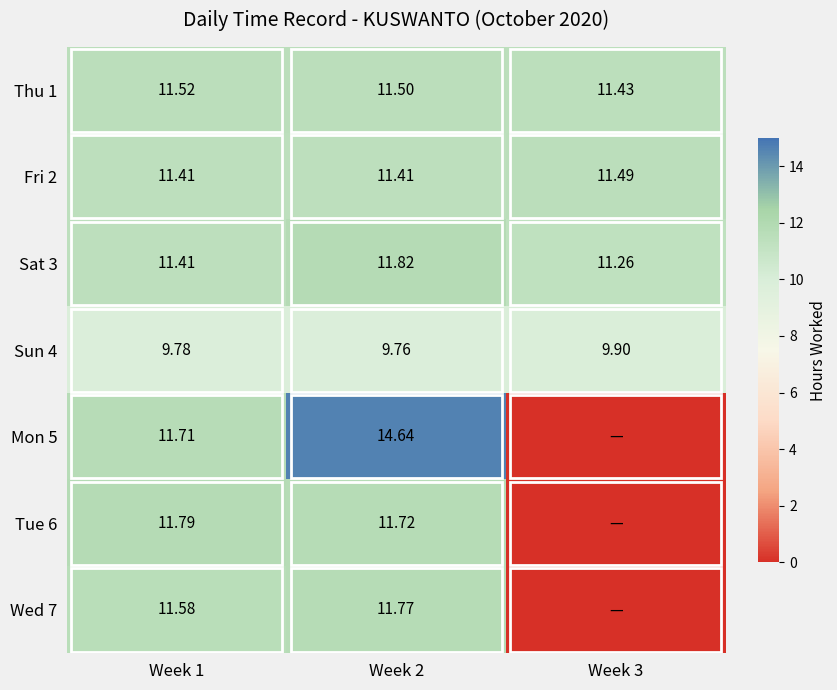

Is the value of Wed 7 at Week 1 greater than the value of Sun 4 at Week 1?

Yes